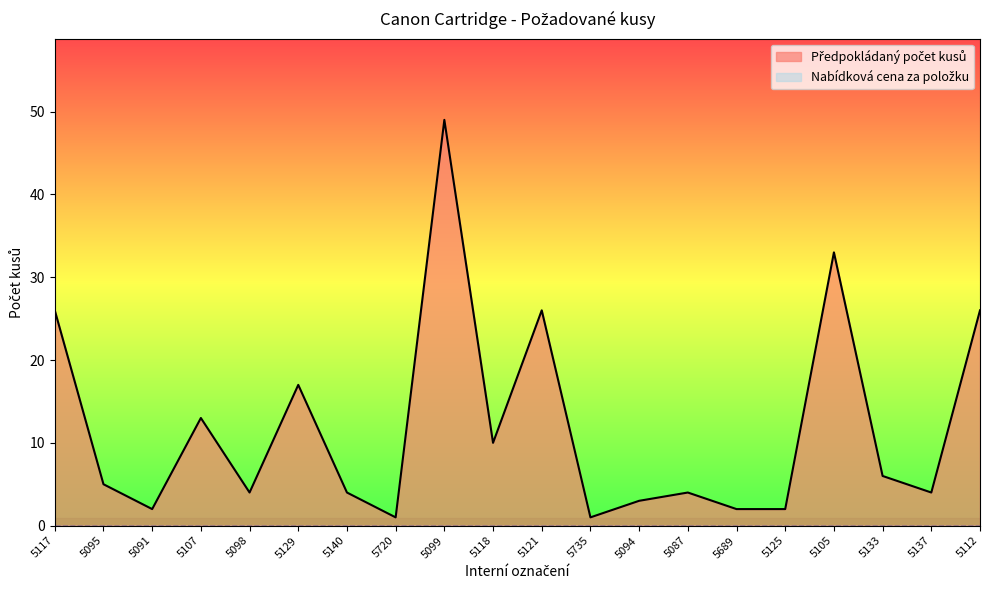

Does the chart display data point markers on the line(s)?

No